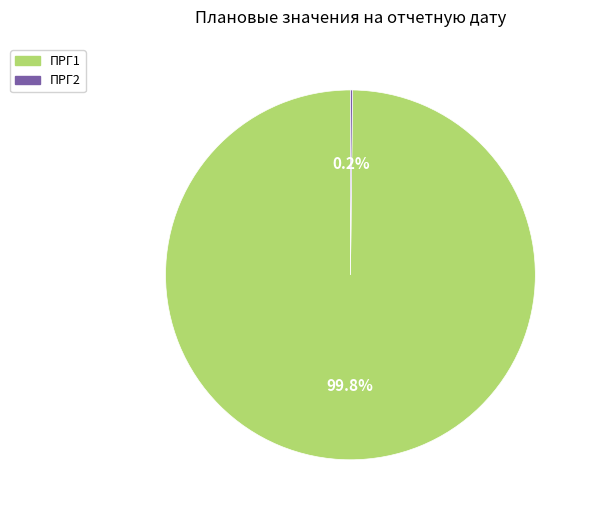

Which slice represents more than half of the pie?

ПРГ1